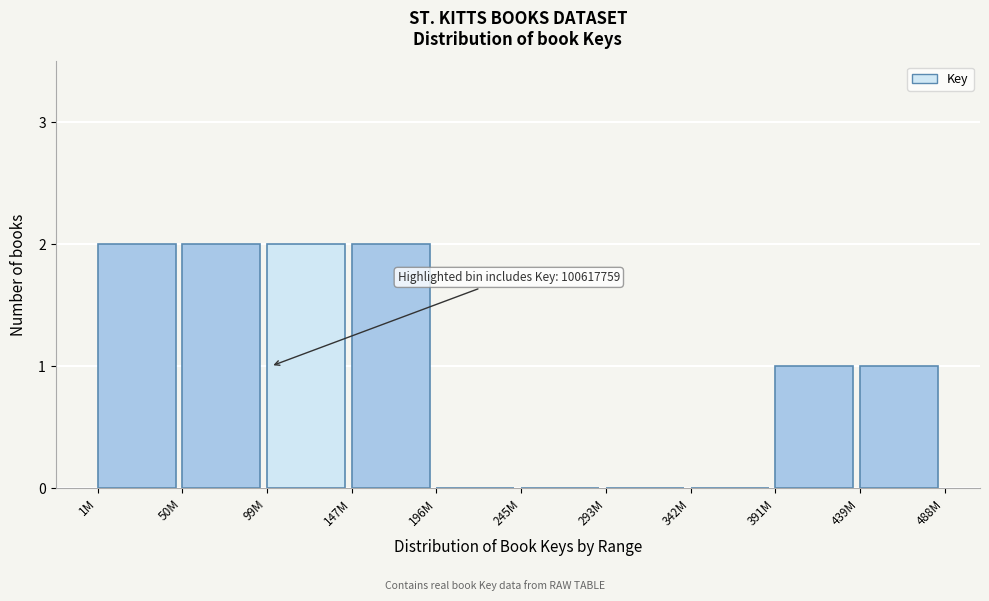

Reading left to right, what are all the values shown in this chart?

1M=2	50M=2	99M=2	147M=2	196M=0	245M=0	293M=0	342M=0	391M=1	439M=1